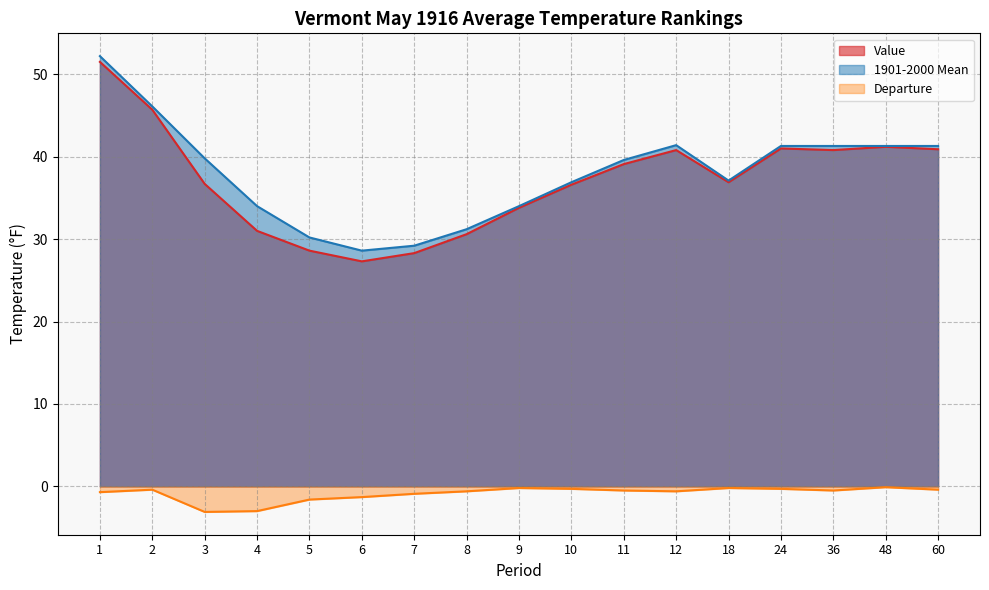

At which category is the sum across all series the highest?

1